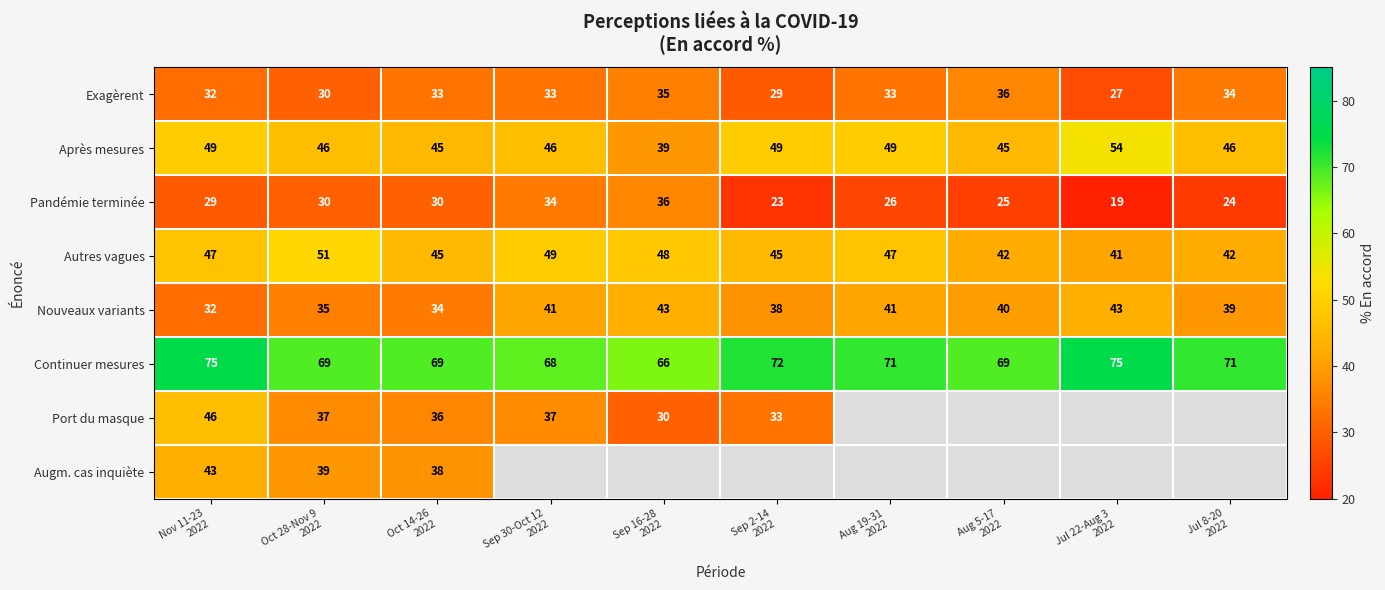

How many series are shown in this chart?

8